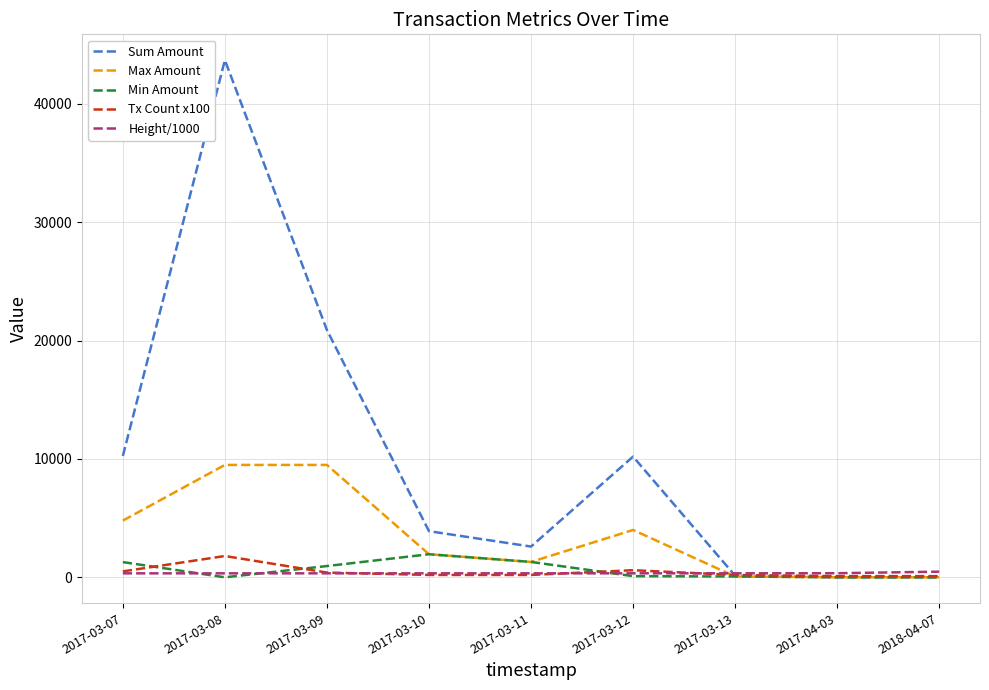

At which label is Sum Amount closest to 21849?

2017-03-09